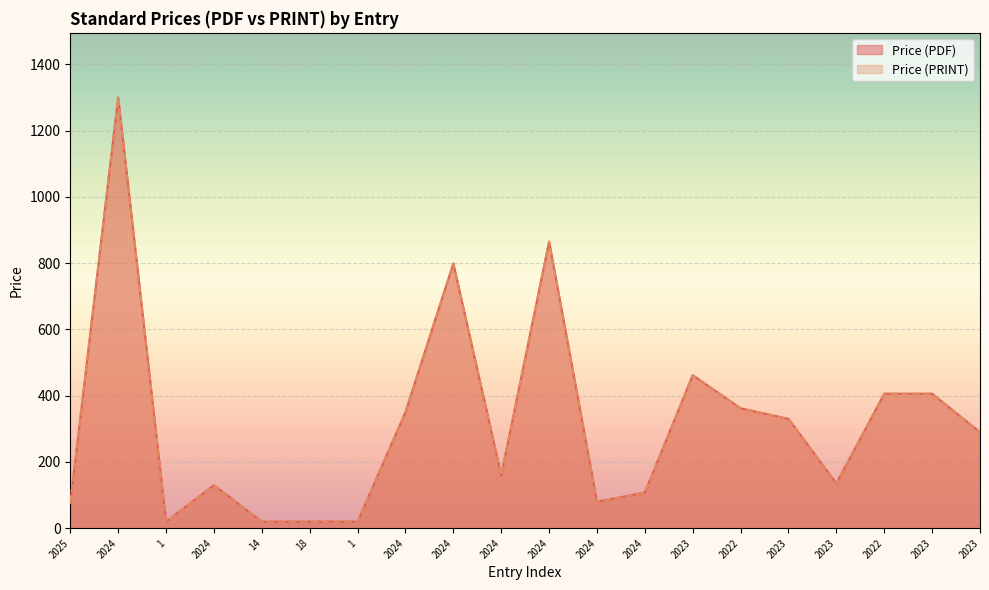

The value of Price (PRINT) at 2023 is 330.0. True or false?

True